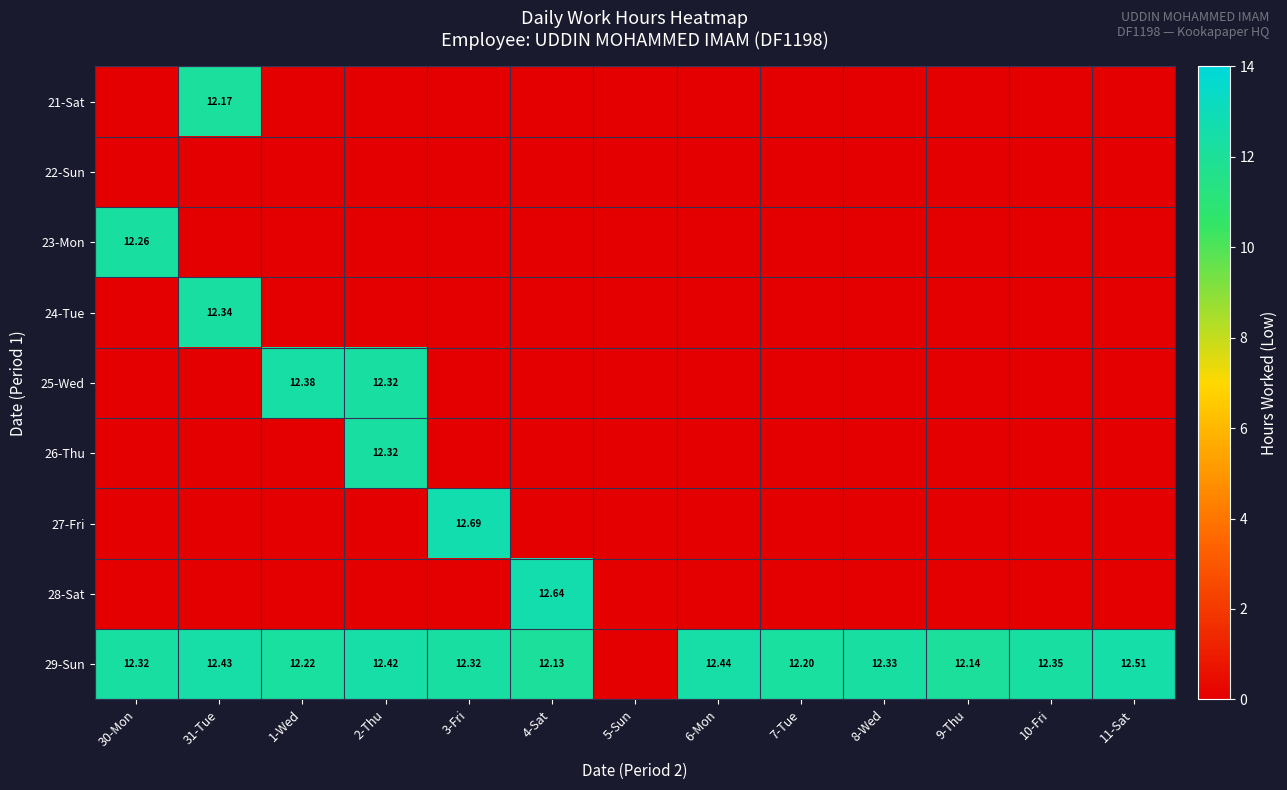

Which series has the largest total across all categories?

29-Sun